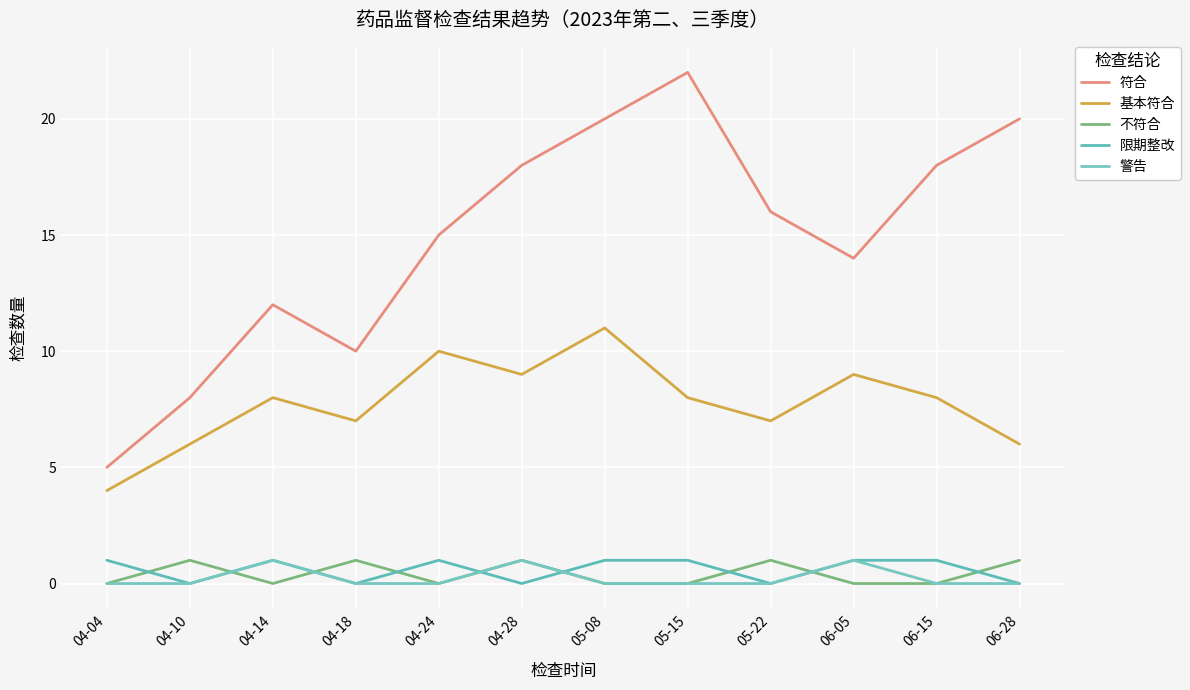

The value of 基本符合 at 05-22 is 7. True or false?

True